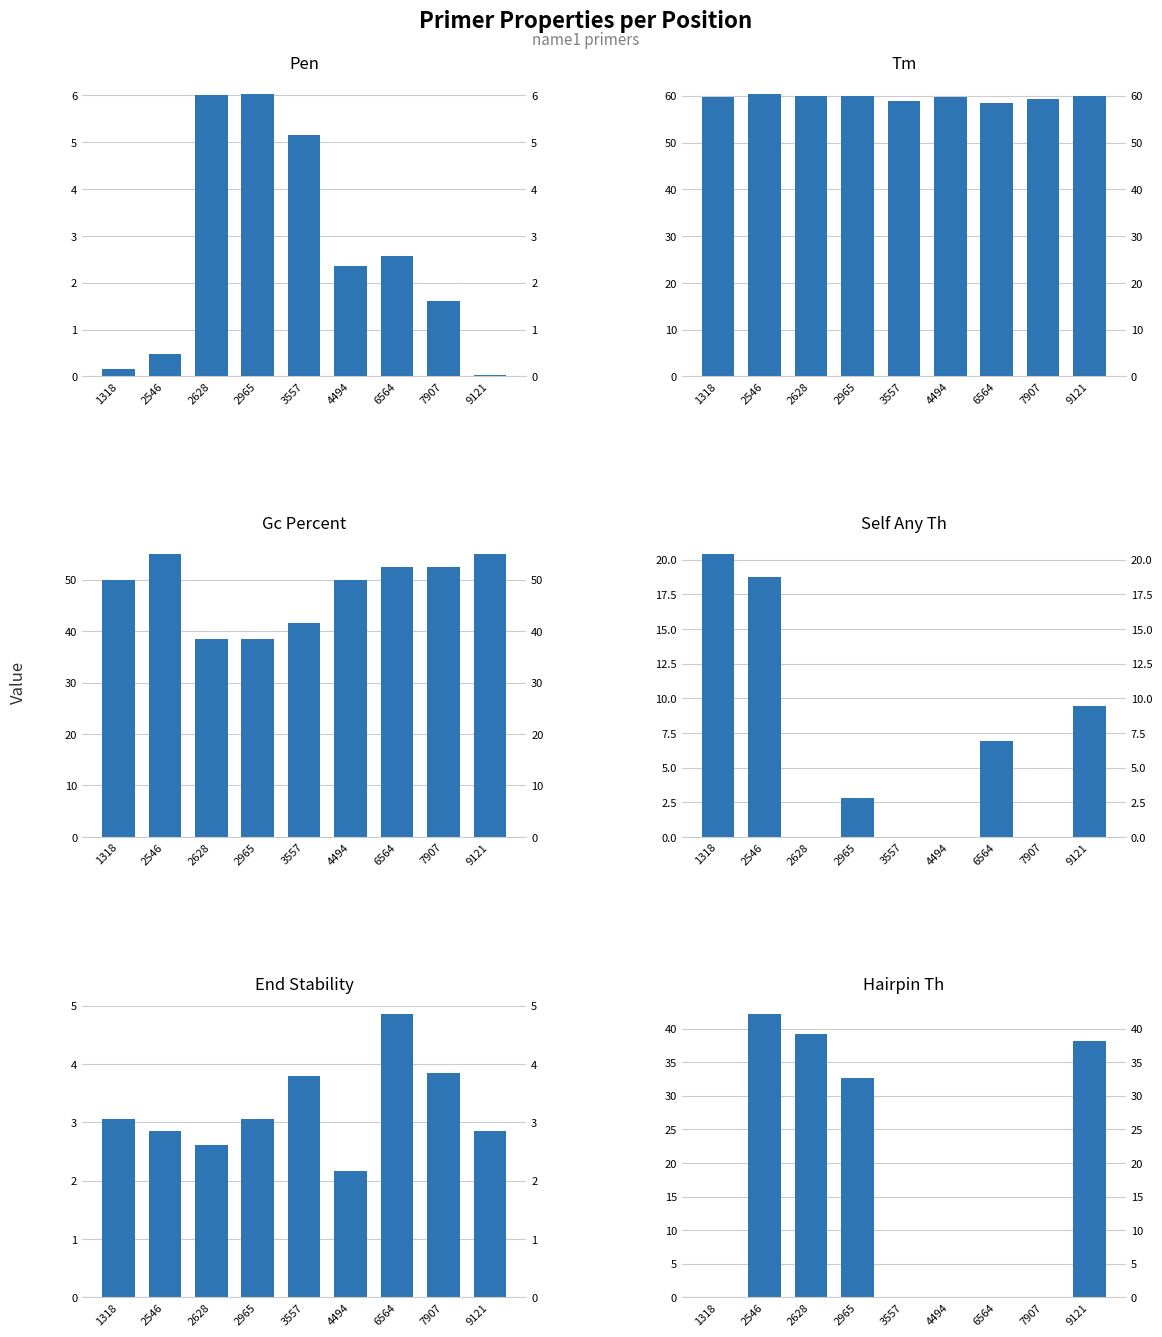

How many bars are there in each group?

6